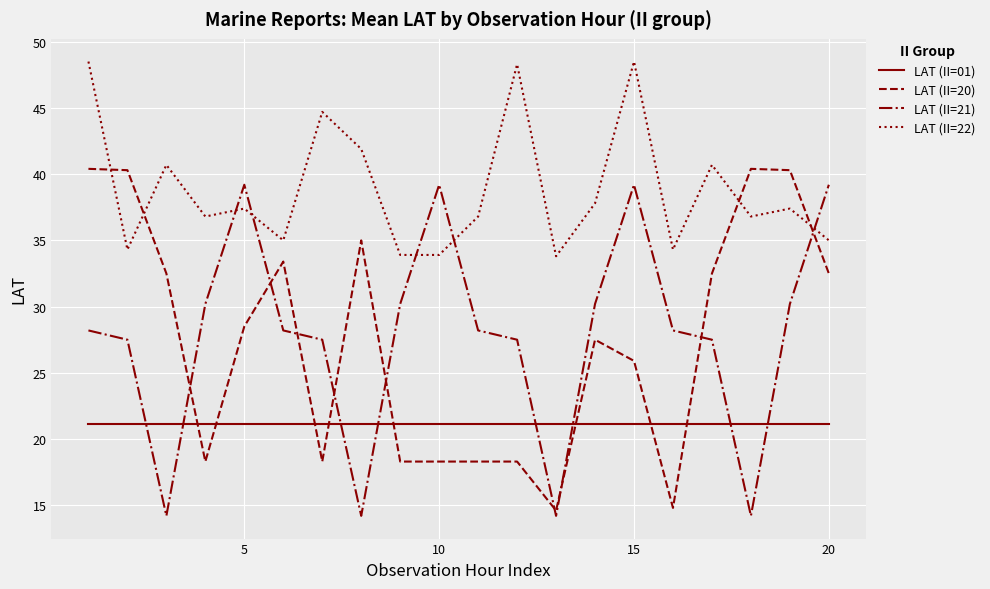

What is the difference between the maximum and minimum values in the LAT (II=20) series?

25.8